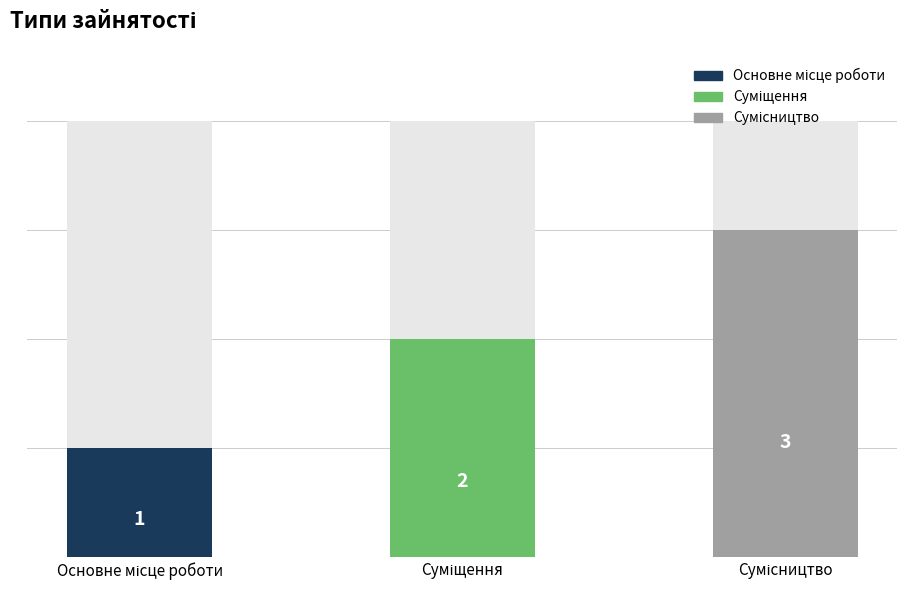

What is the minimum value shown in the chart?

1